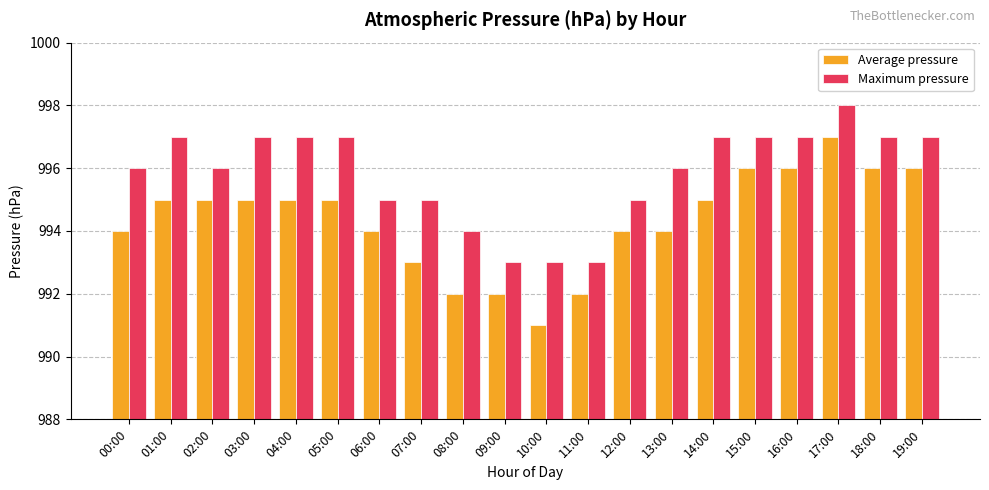

Which series changed the most between 10:00 and 18:00?

Average pressure